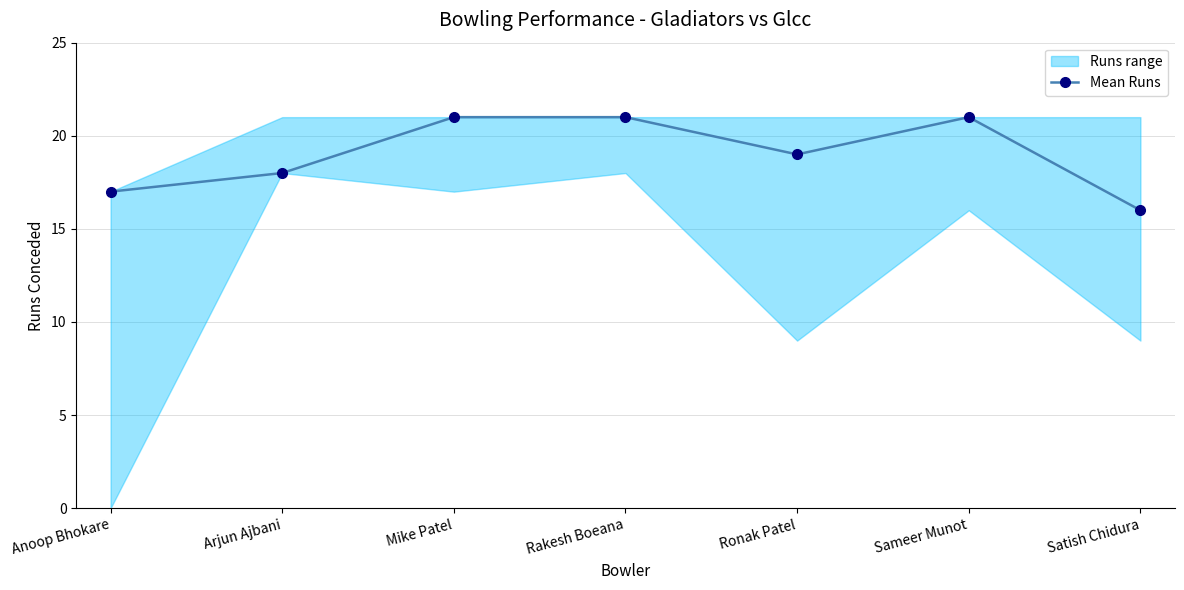

At which label does the data first exceed 19?

Mike Patel